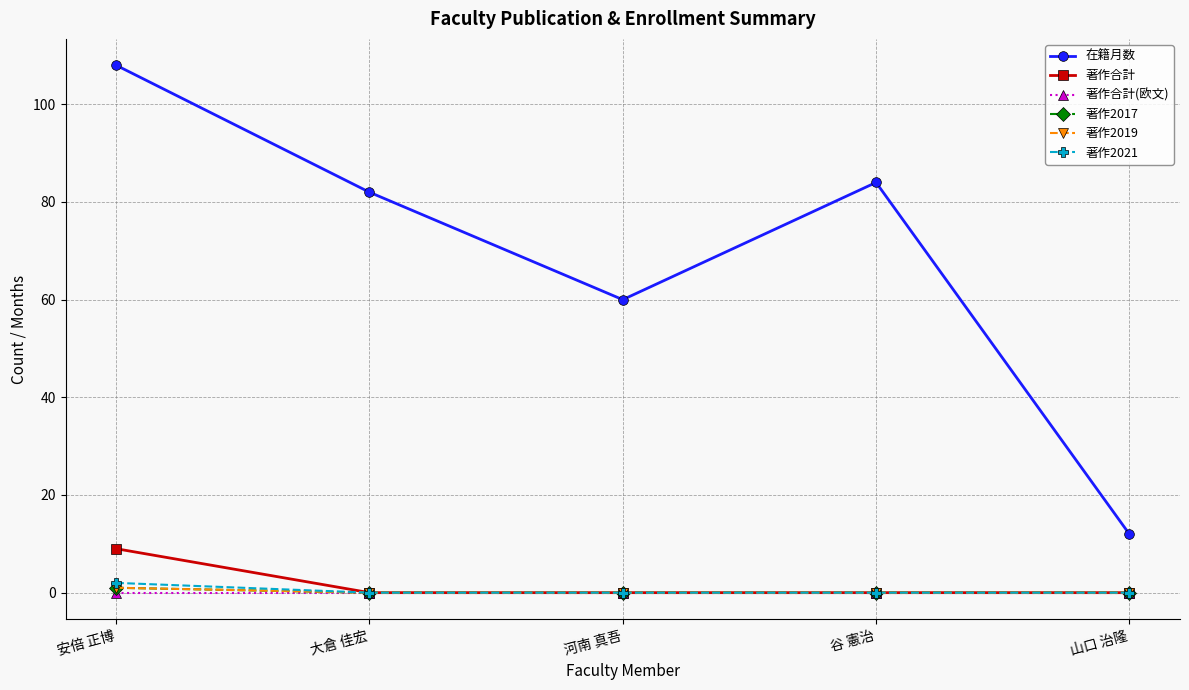

Does the chart have visible grid lines?

Yes